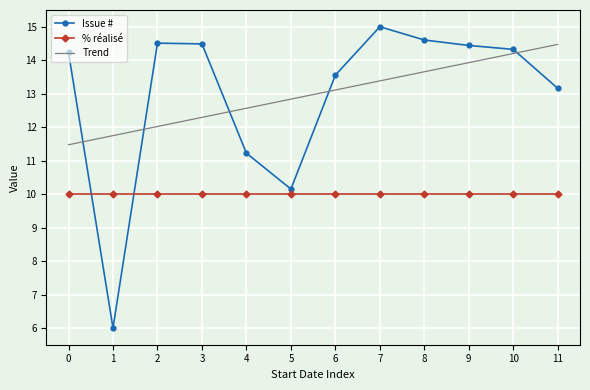

Which series ends up on top after the final intersection of Issue # and % réalisé?

Issue #